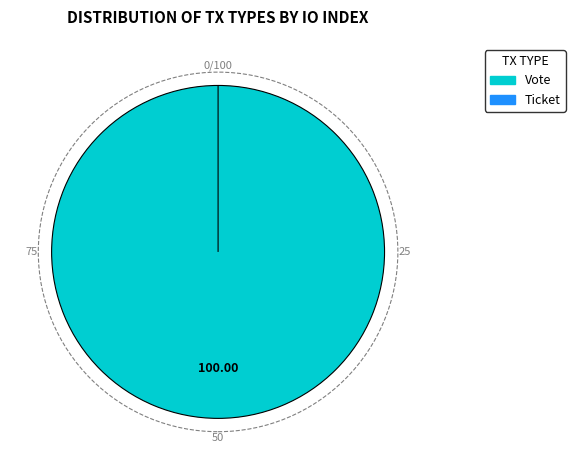

Between Vote and Ticket, which is larger?

Vote